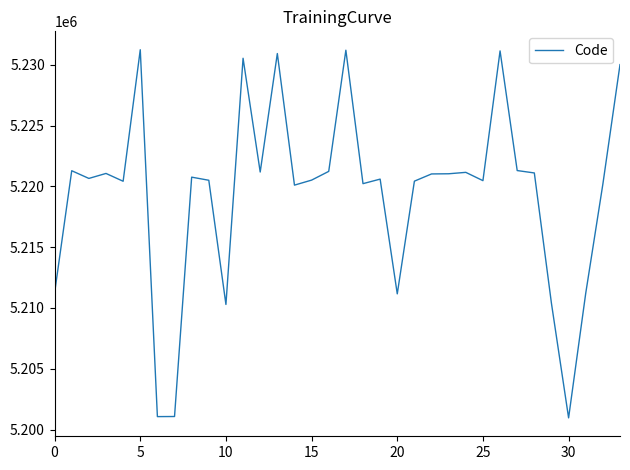

What is the minimum value shown in the chart?

5200963